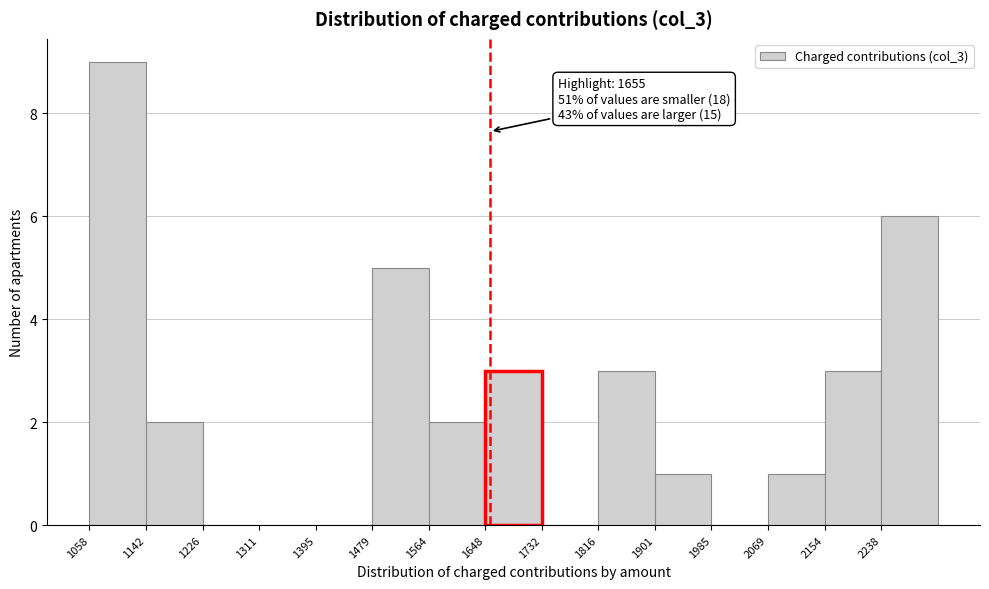

Which range on the x-axis has the tallest bar?

1060 to 1140